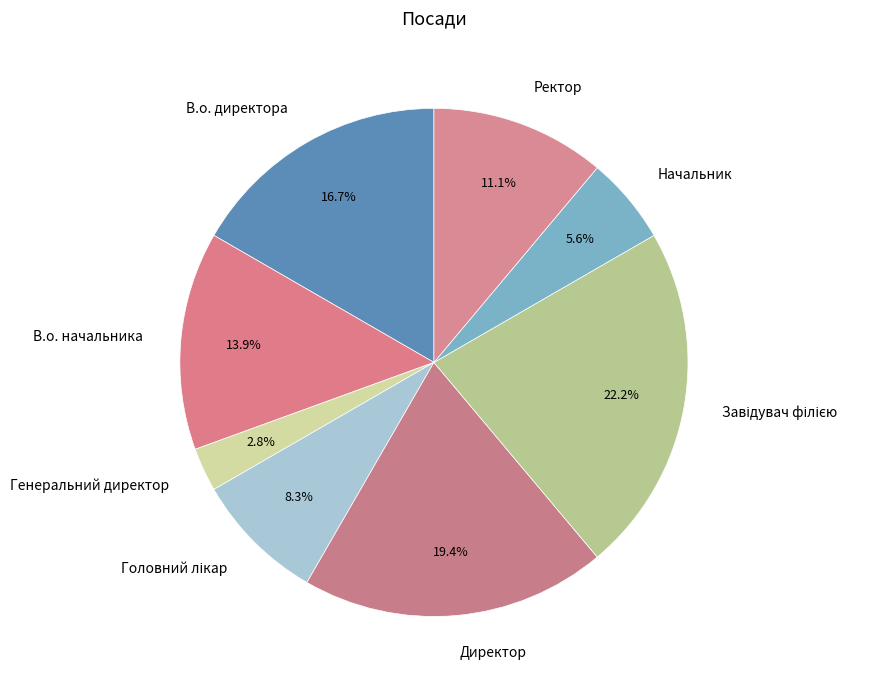

Which category has the smallest portion of the pie?

Генеральний директор